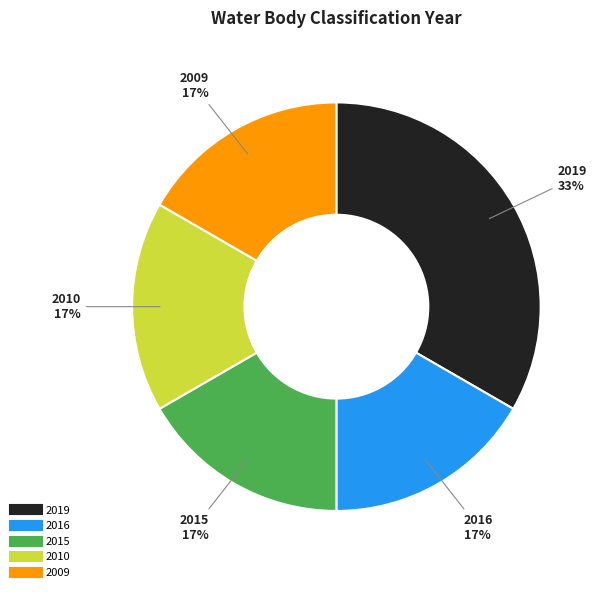

Which category has the biggest portion of the pie?

2019